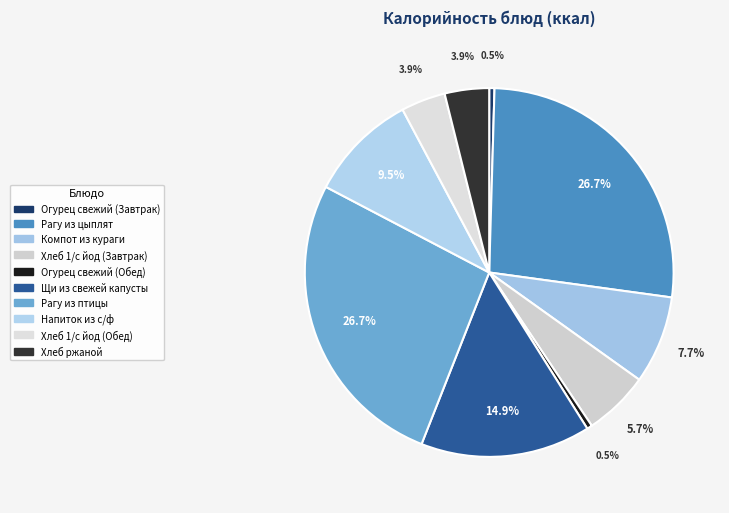

True or false: Напиток из с/ф accounts for 10% of the total.

True